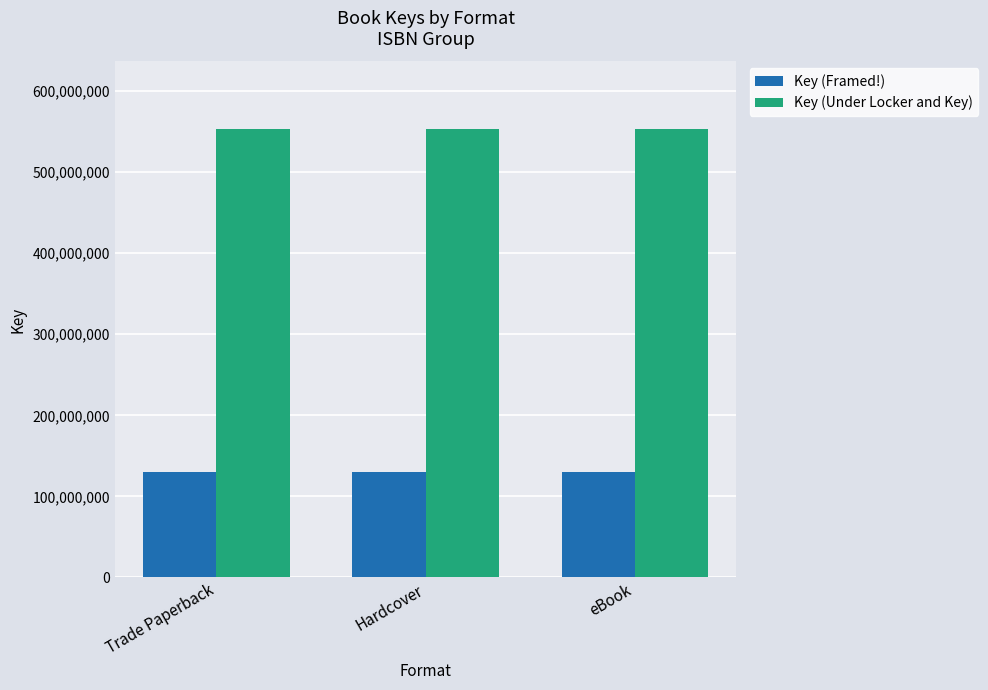

Rank the series by their average value, from highest to lowest.

Key (Under Locker and Key), Key (Framed!)